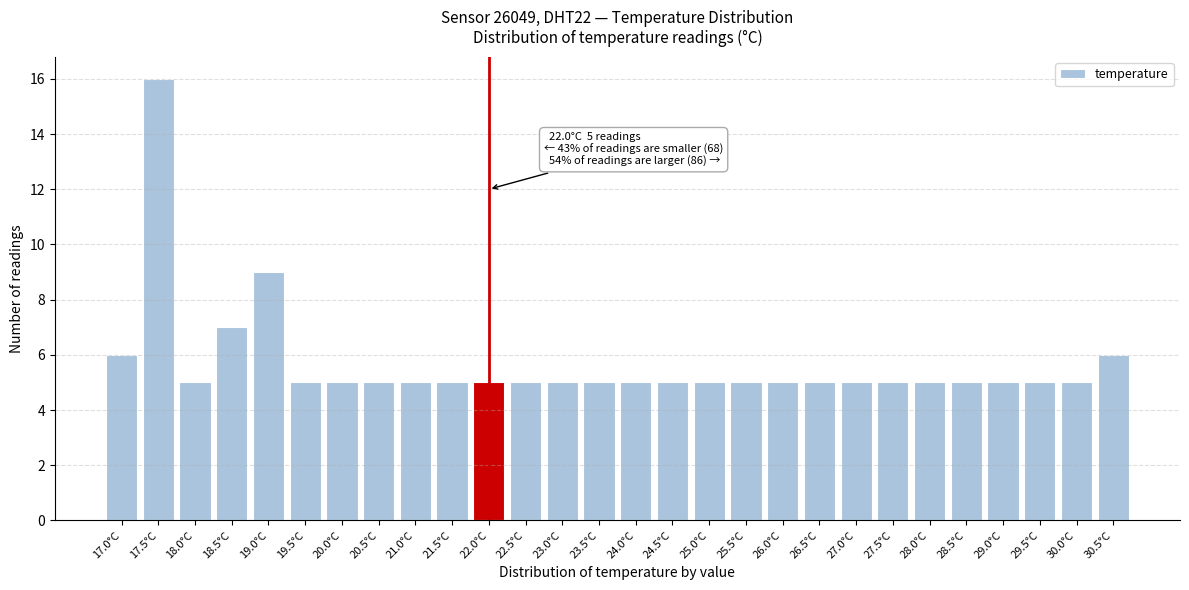

Reading right to left, extract all data points from this chart.

6	5	5	5	5	5	5	5	5	5	5	5	5	5	5	5	5	5	5	5	5	5	5	9	7	5	16	6